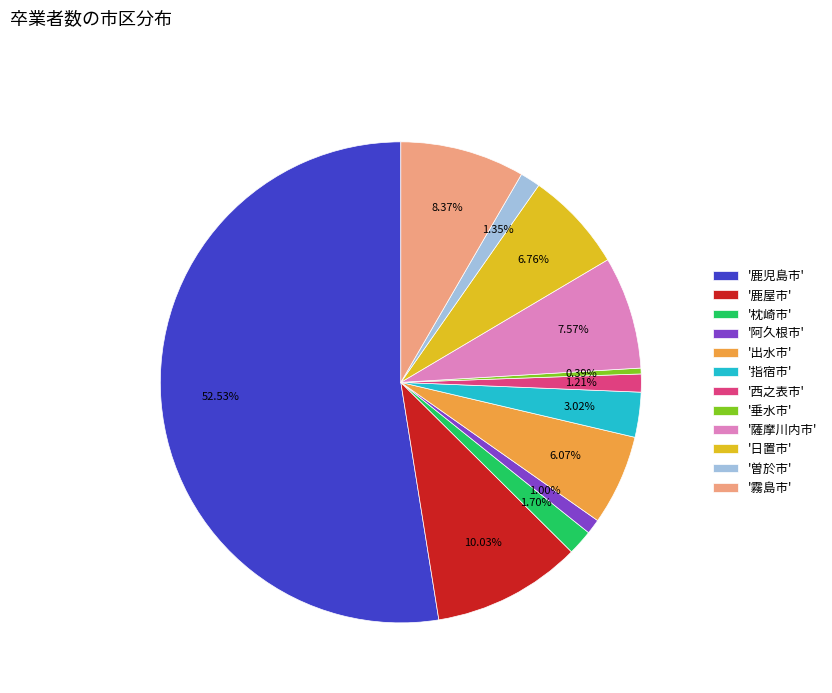

Do '曽於市' and '指宿市' together represent more than half of the pie?

No